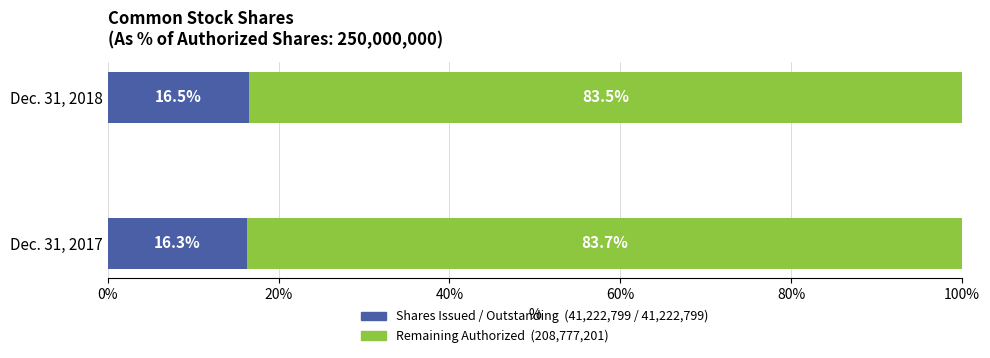

What is the total value across all series at Dec. 31, 2017?

100.0